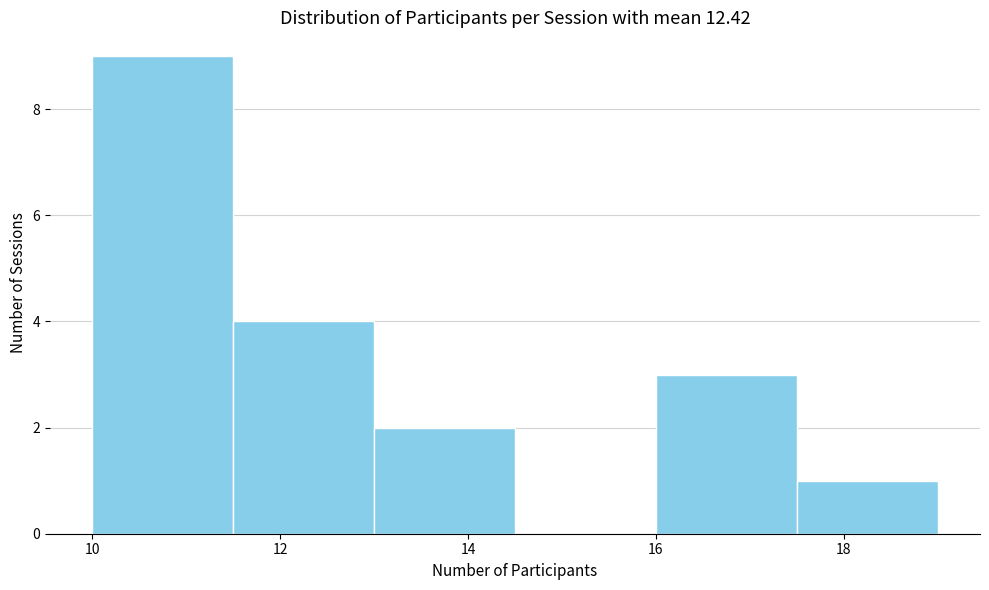

What is the height of the bar covering 11.5 to 13.0 on the x-axis? Neither the bar edges nor the heights are printed on the chart, so give them approximately, as read against the axes.

4